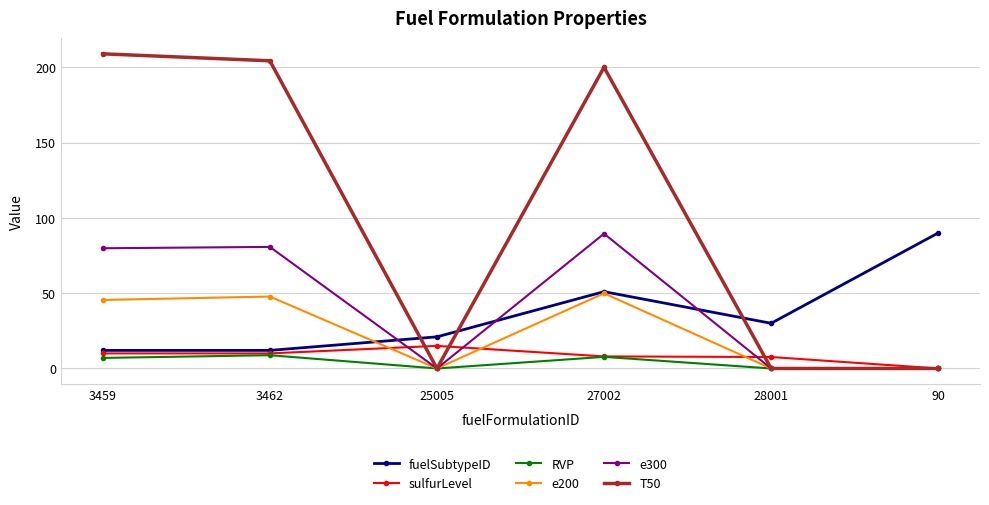

The value of e200 at 25005 is -33.1. True or false?

False